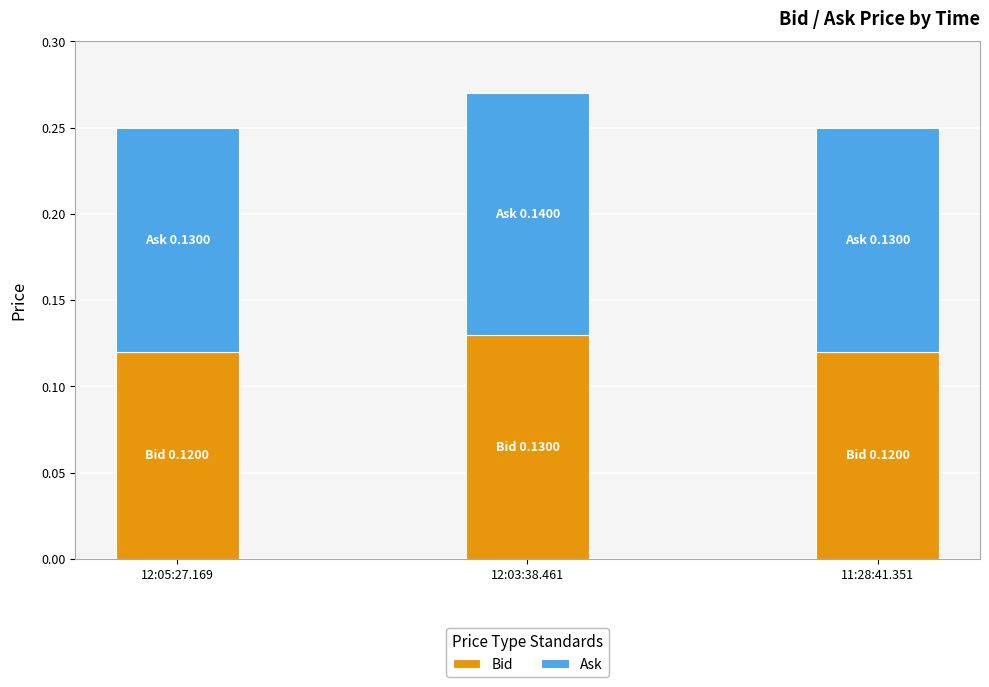

At which category is the sum across all series the highest?

12:03:38.461